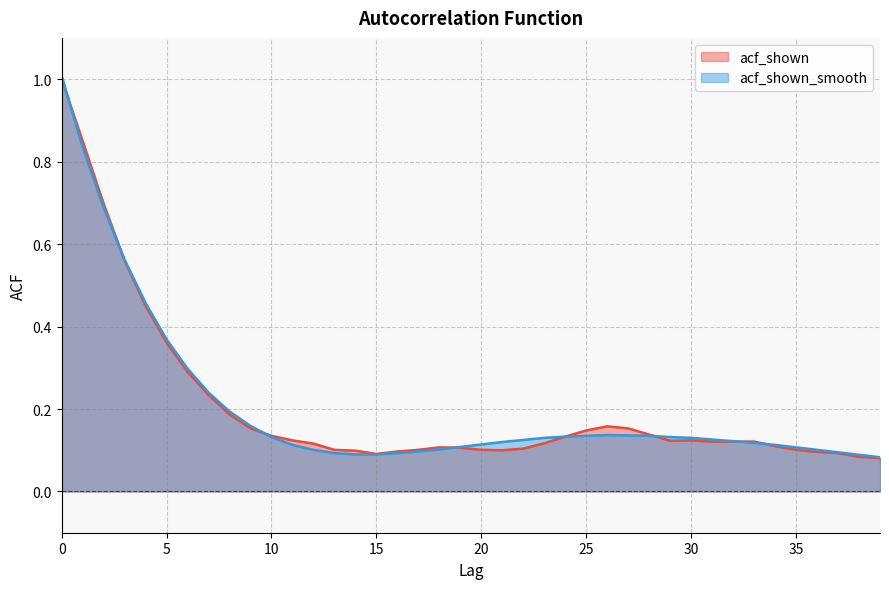

Where is the first local minimum for acf_shown?

15